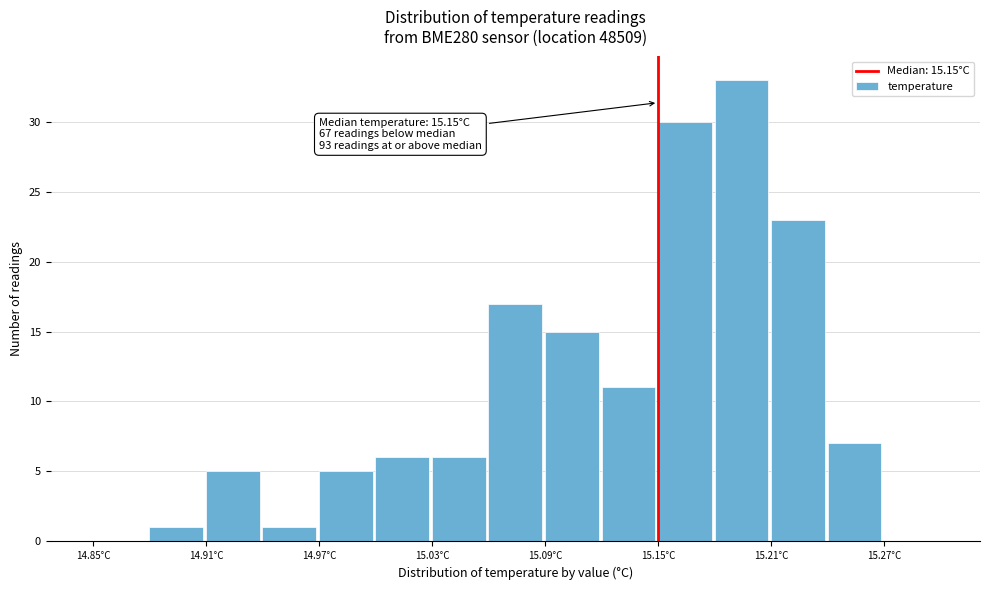

Around what value on the x-axis is the tallest bar? Give the approximate position of its centre, as read against the axis.

15.19